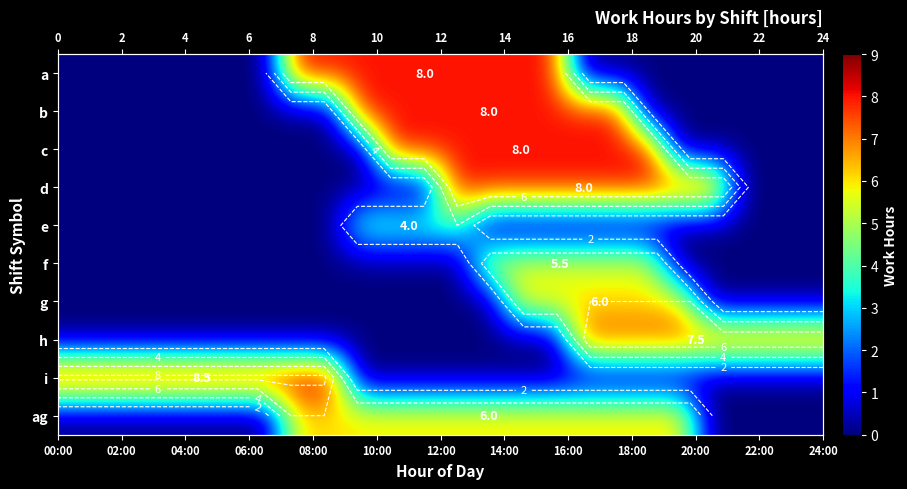

What is the greatest value displayed?

8.5